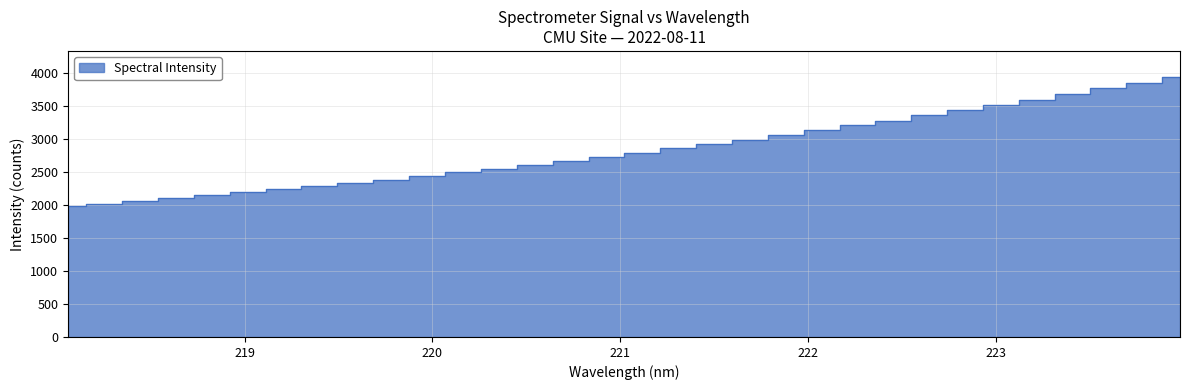

What is the maximum value shown in the chart?

3935.3